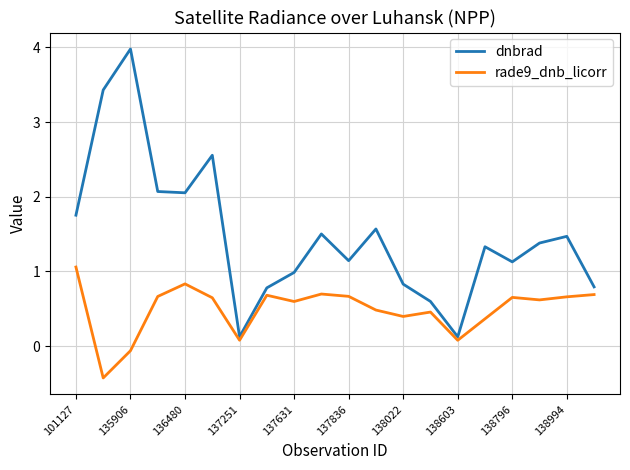

What is the maximum value for dnbrad?

4.0